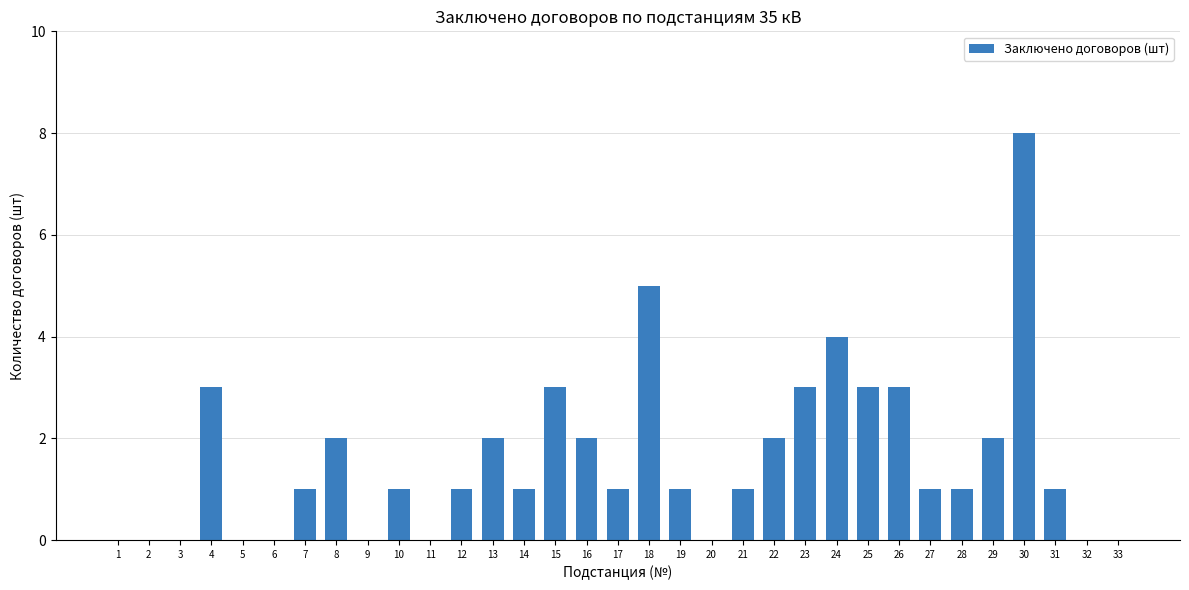

What is the sum of the values at 13 and 22?

4